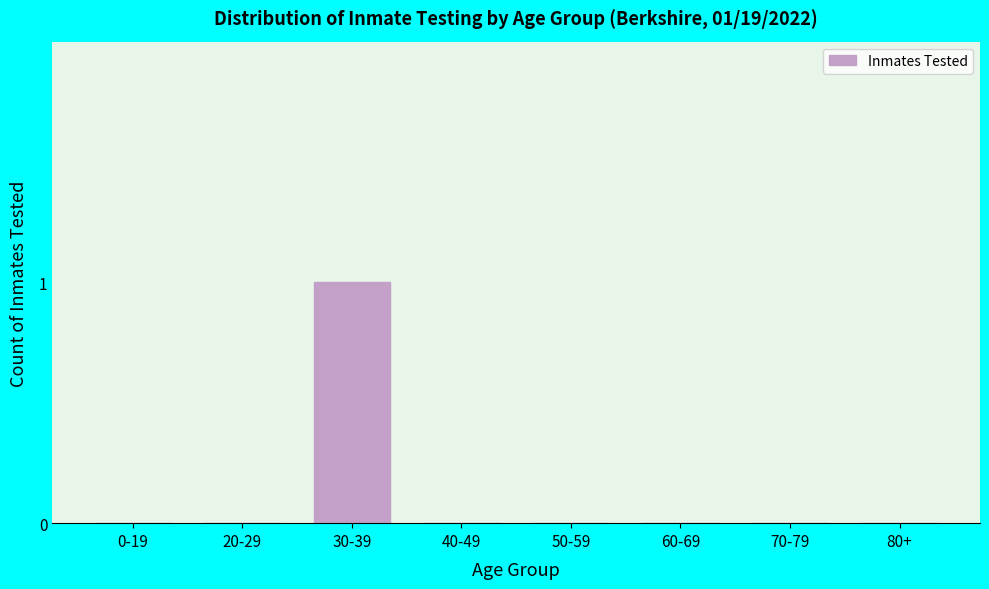

Reading left to right, extract all data points from this chart.

0-19=0	20-29=0	30-39=1	40-49=0	50-59=0	60-69=0	70-79=0	80+=0